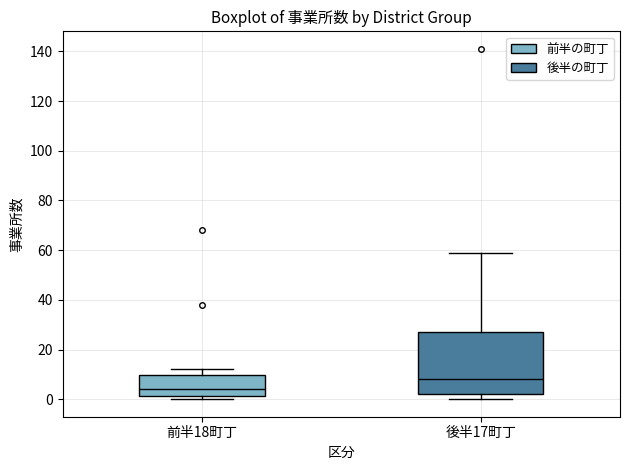

Where is the upper edge of the box for 後半17町丁 on the y-axis? The values are not printed on the chart, so give them approximately, as read against the axis.

28